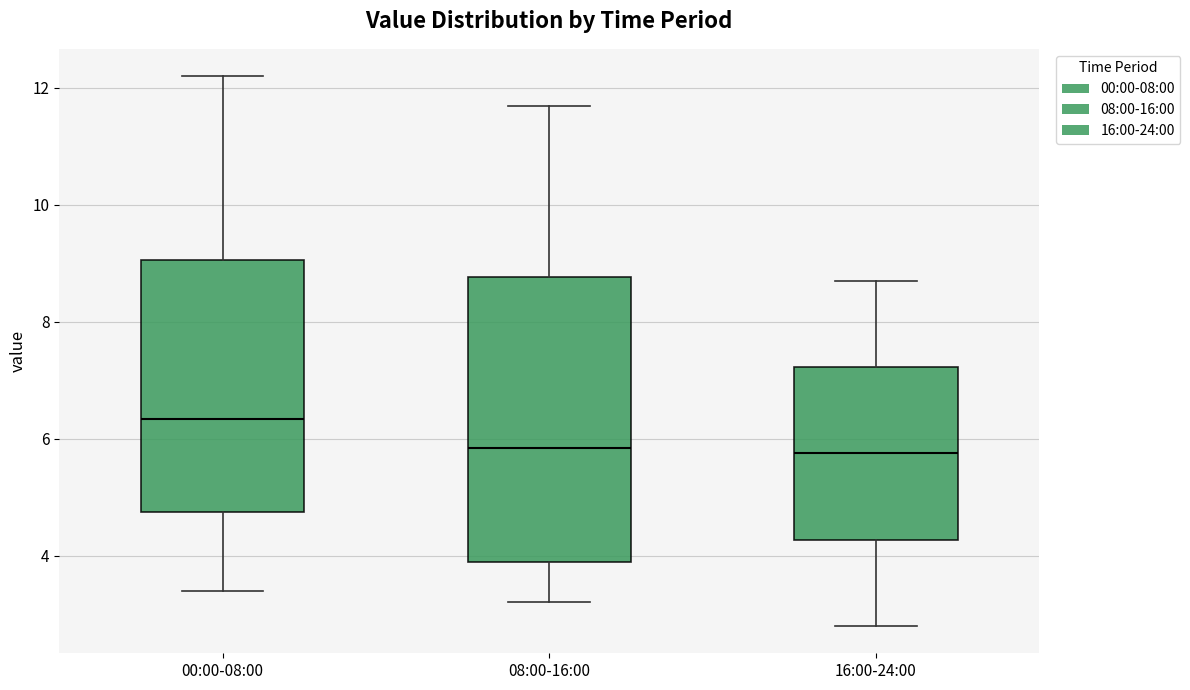

Which box has the highest median line?

00:00-08:00